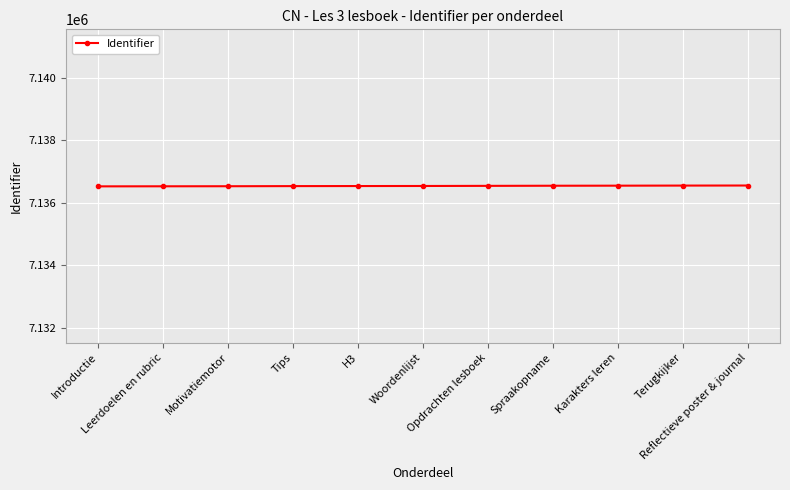

What is the sum of all values?

78501888